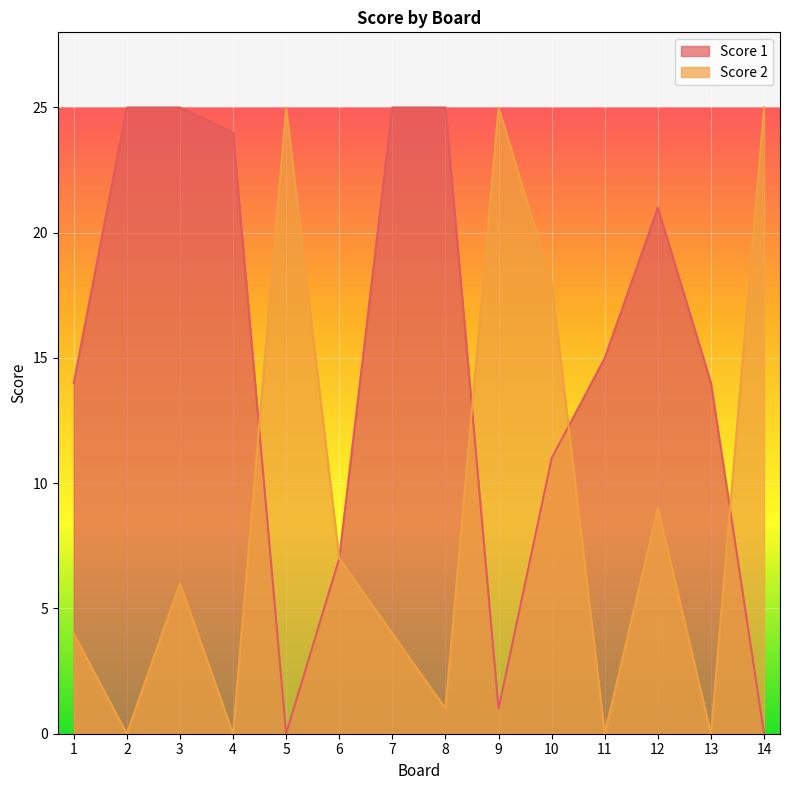

Between 2 and 8, which series saw the biggest shift?

Score 2